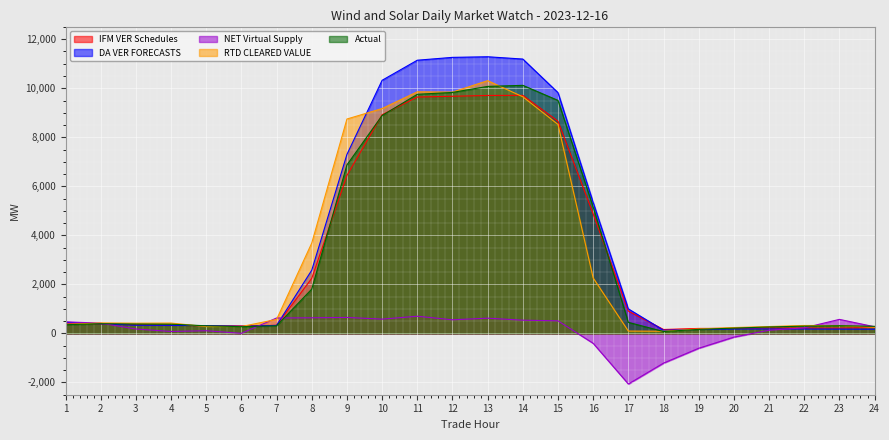

The Actual series shows 488.3 at 6. True or false?

False